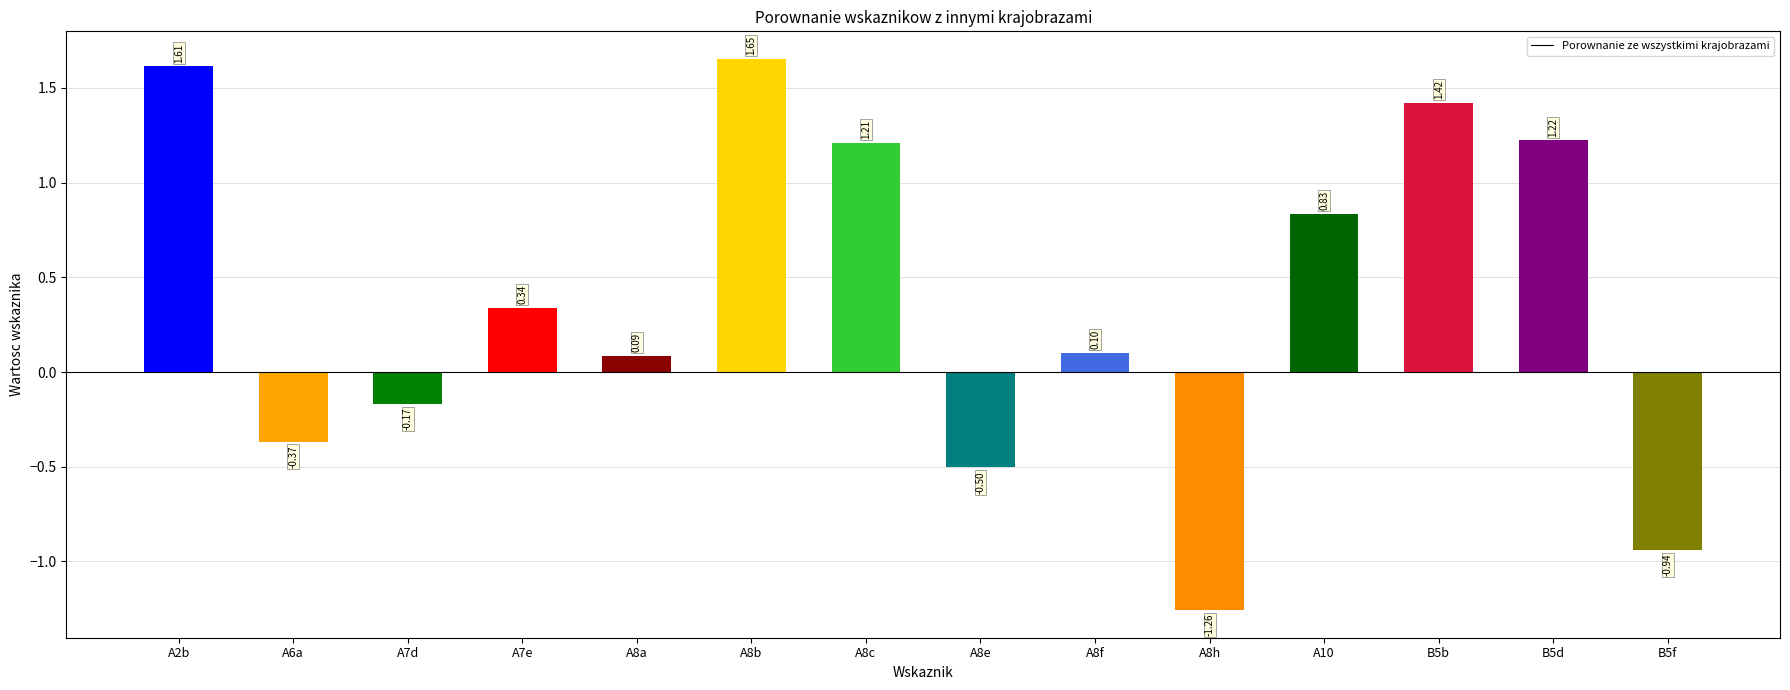

Is it true that the value at A8a is 0.1?

True